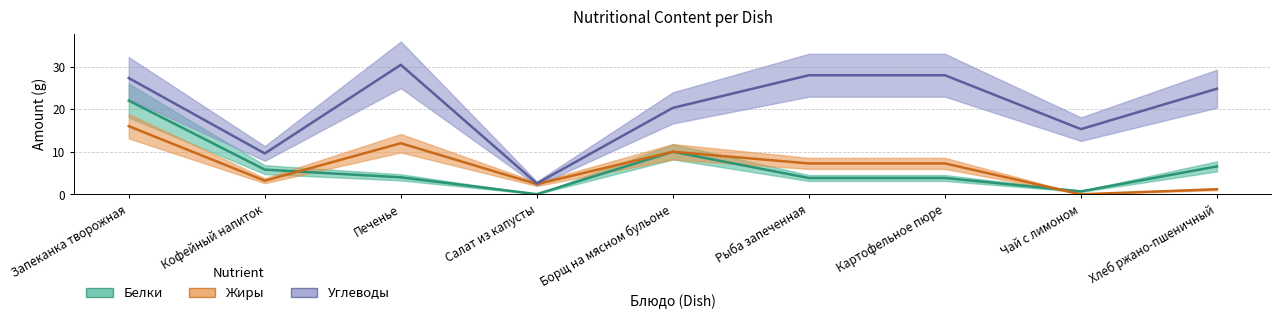

The value of Углеводы at Рыба запеченная is 9.2. True or false?

False